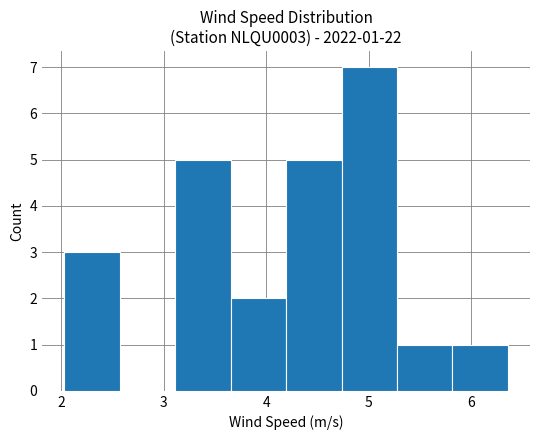

Which range on the x-axis has the tallest bar?

4.7 to 5.3